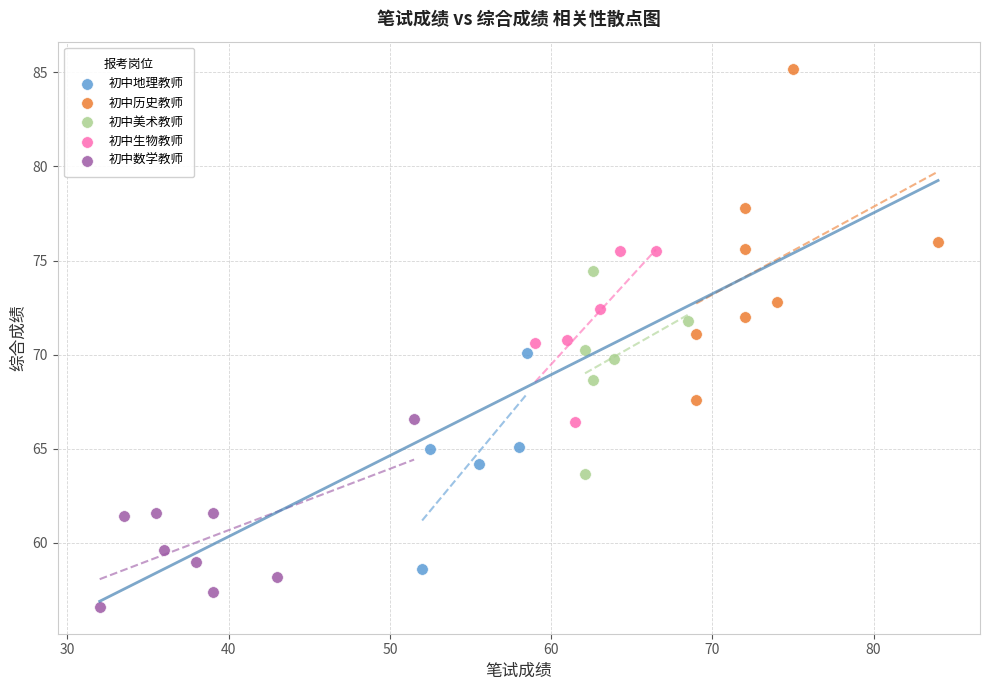

Which series reaches the minimum Y coordinate?

初中数学教师